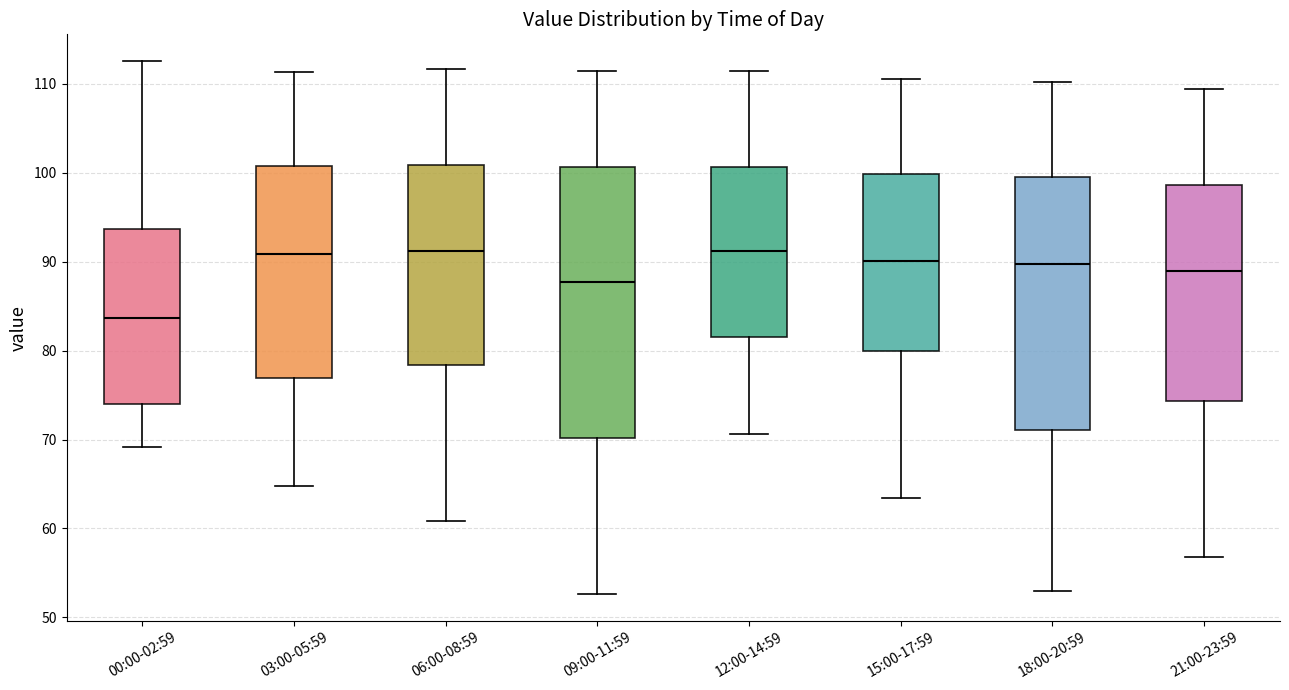

Reading left to right, read every box against the y-axis: the position of its median line, the range the box covers, and the ends of its whiskers. The values are not printed on the chart, so give them approximately, as read against the axis.

00:00-02:59: median 84, box 74 to 94, whiskers 69 to 113
03:00-05:59: median 91, box 77 to 101, whiskers 65 to 111
06:00-08:59: median 91, box 78 to 101, whiskers 61 to 112
09:00-11:59: median 88, box 70 to 101, whiskers 53 to 111
12:00-14:59: median 91, box 81 to 101, whiskers 71 to 111
15:00-17:59: median 90, box 80 to 100, whiskers 63 to 111
18:00-20:59: median 90, box 71 to 100, whiskers 53 to 110
21:00-23:59: median 89, box 74 to 99, whiskers 57 to 109